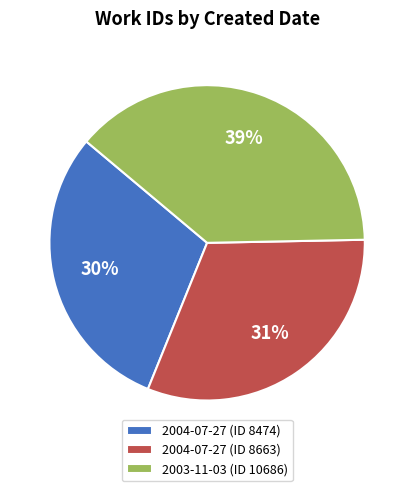

True or false: 2004-07-27 (ID 8474) accounts for 37% of the total.

False